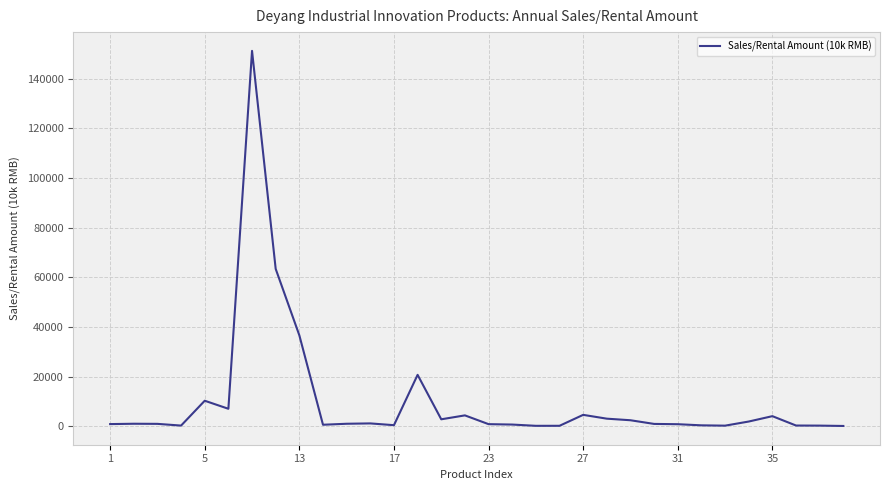

What is the greatest value displayed?

151239.0